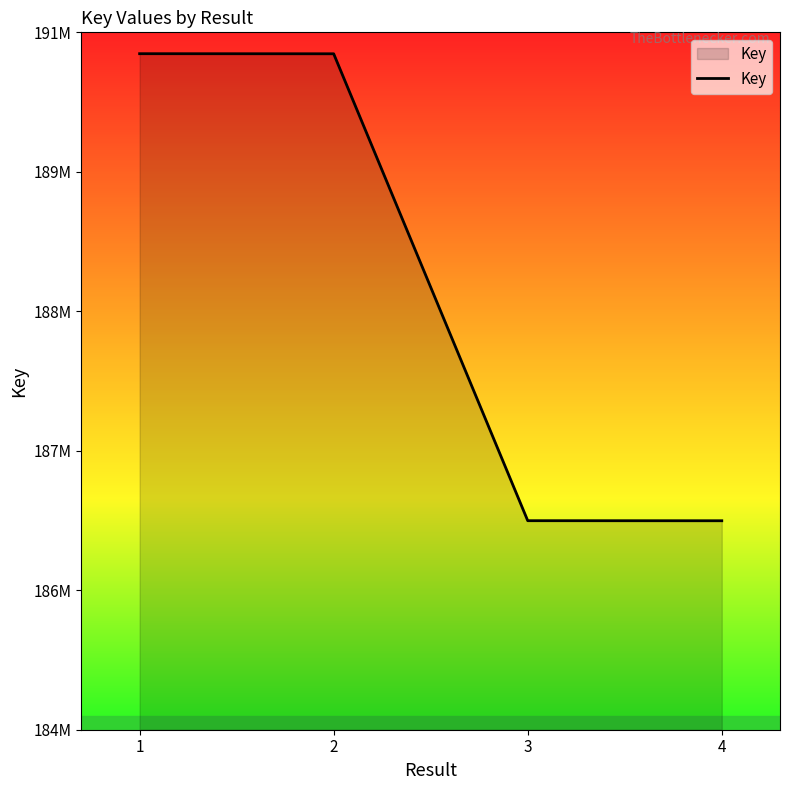

Is it true that the value at 3 is 244315510?

False